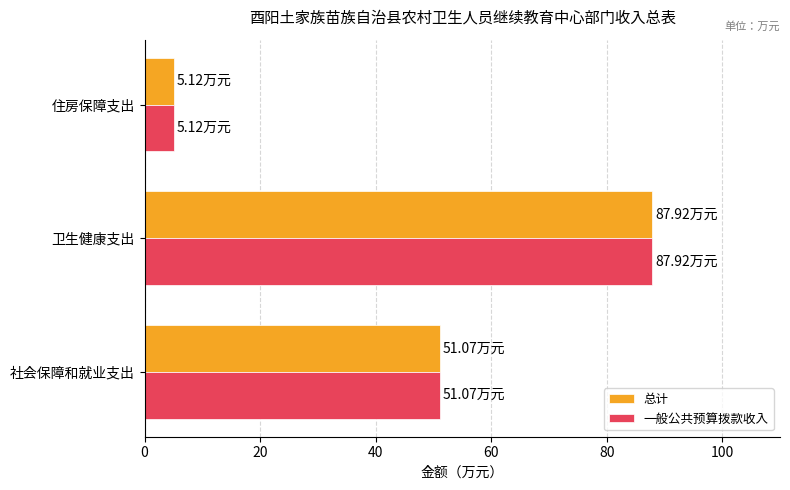

Count the number of categories in the chart.

3